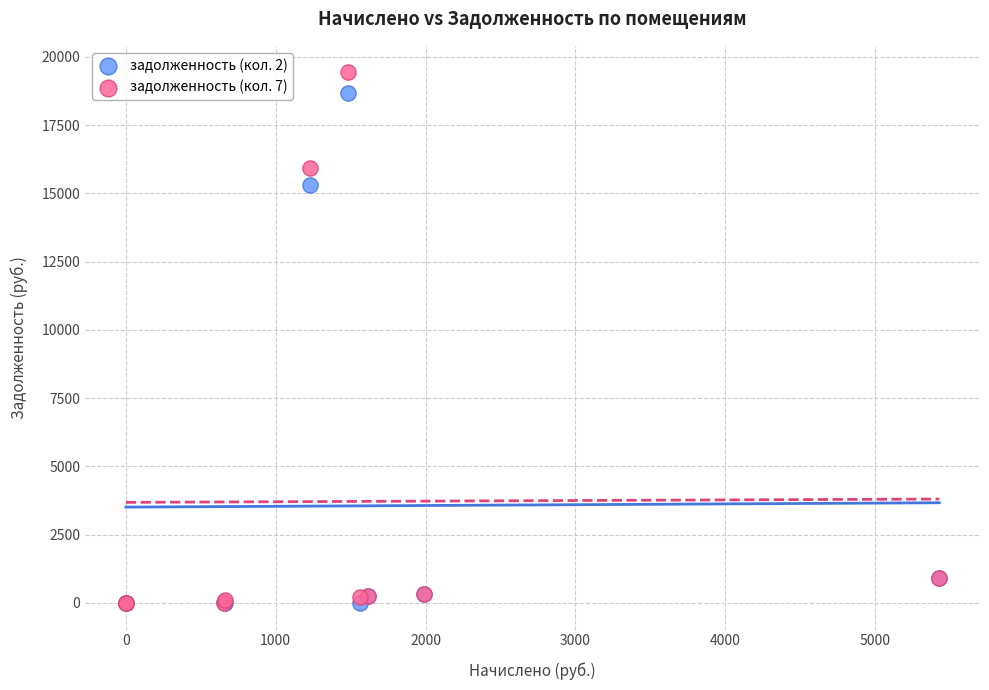

Across all series, what Y value is closest to 9717?

15319.2